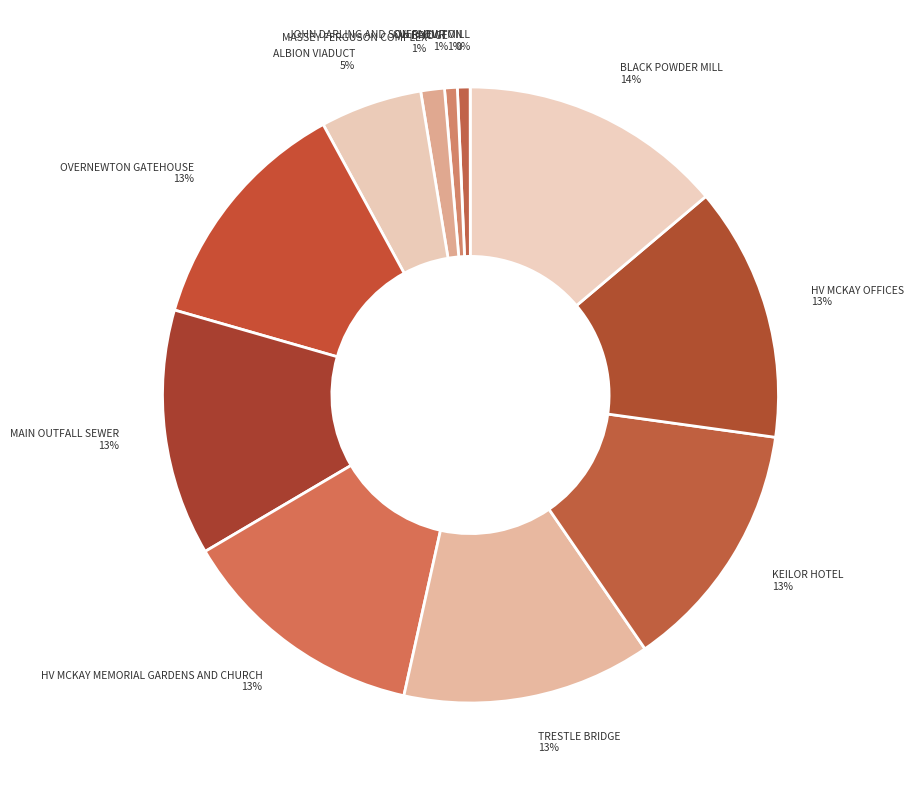

Is it true that BLACK POWDER MILL 14% is 6% of the pie?

False